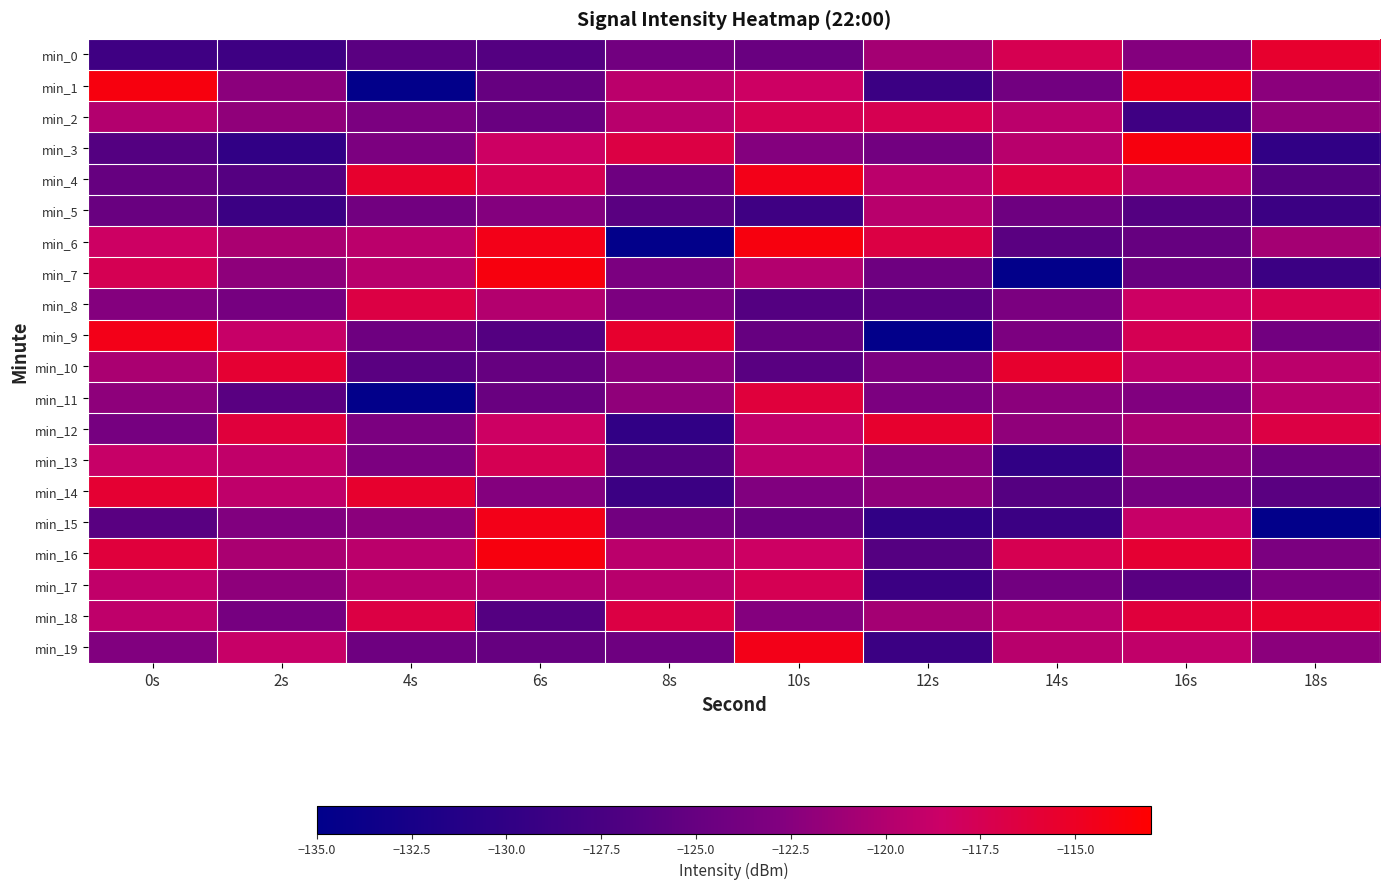

How many distinct data groups are displayed?

20